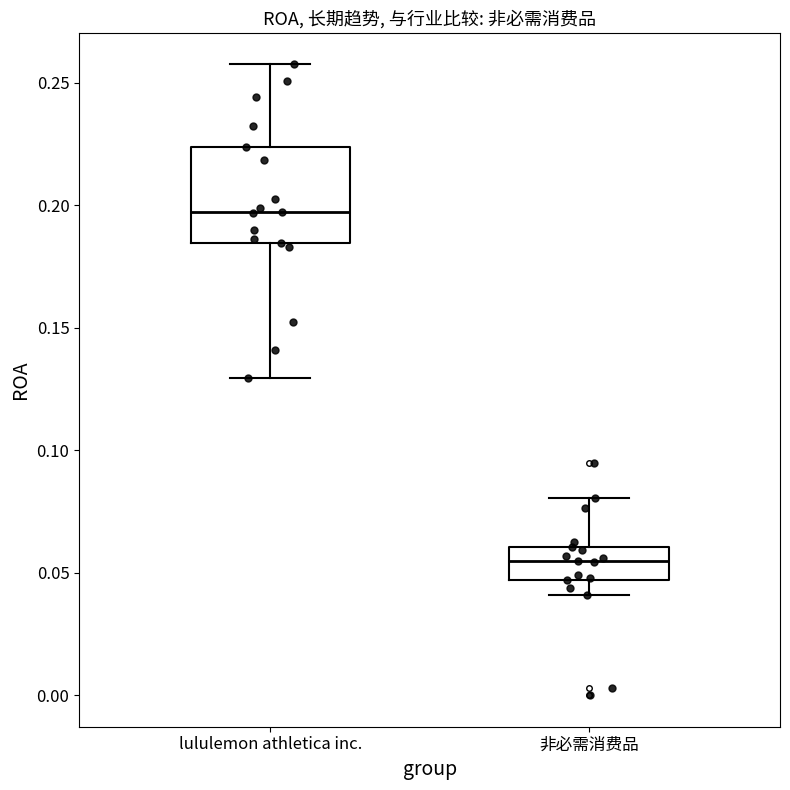

Reading left to right, read every box against the y-axis: the position of its median line, the range the box covers, and the ends of its whiskers. The values are not printed on the chart, so give them approximately, as read against the axis.

lululemon athletica inc.: median 0.195, box 0.185 to 0.225, whiskers 0.130 to 0.255
非必需消费品: median 0.055, box 0.045 to 0.060, whiskers 0.040 to 0.080